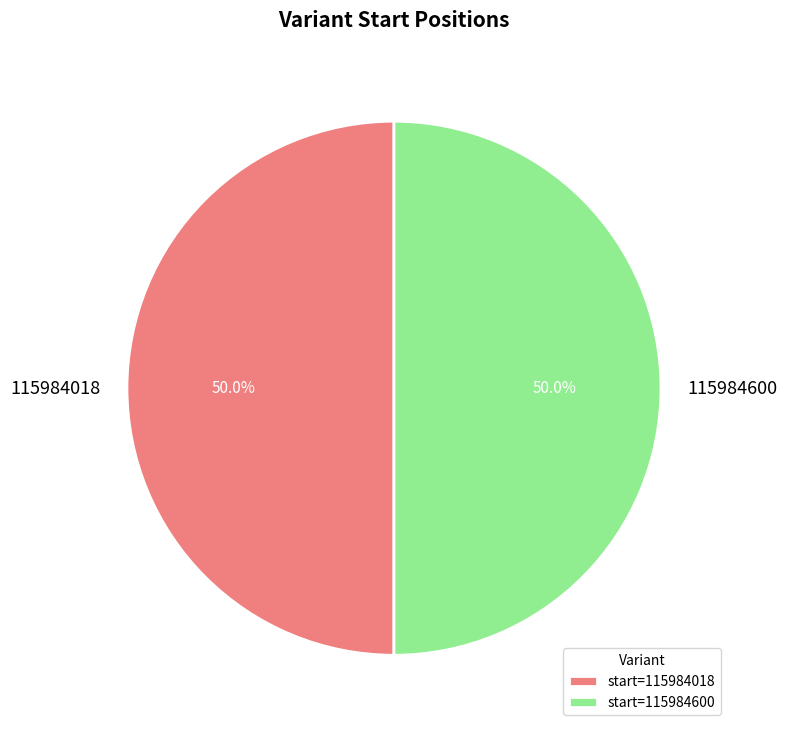

What percentage do 115984600 and 115984018 together represent?

100.0%